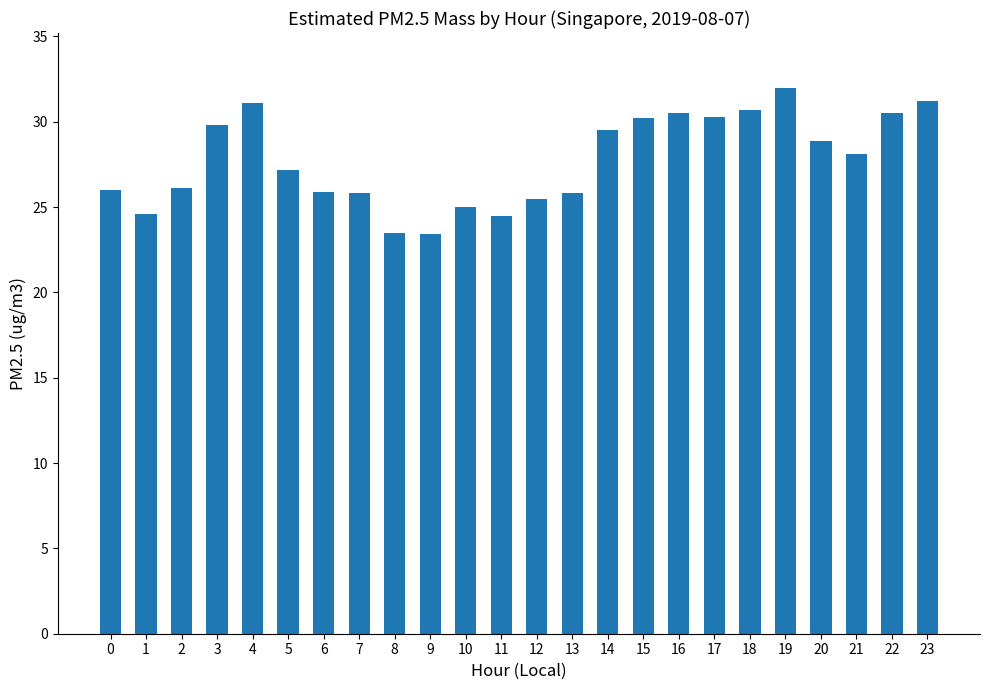

At which category does the chart reach its peak across all series?

19